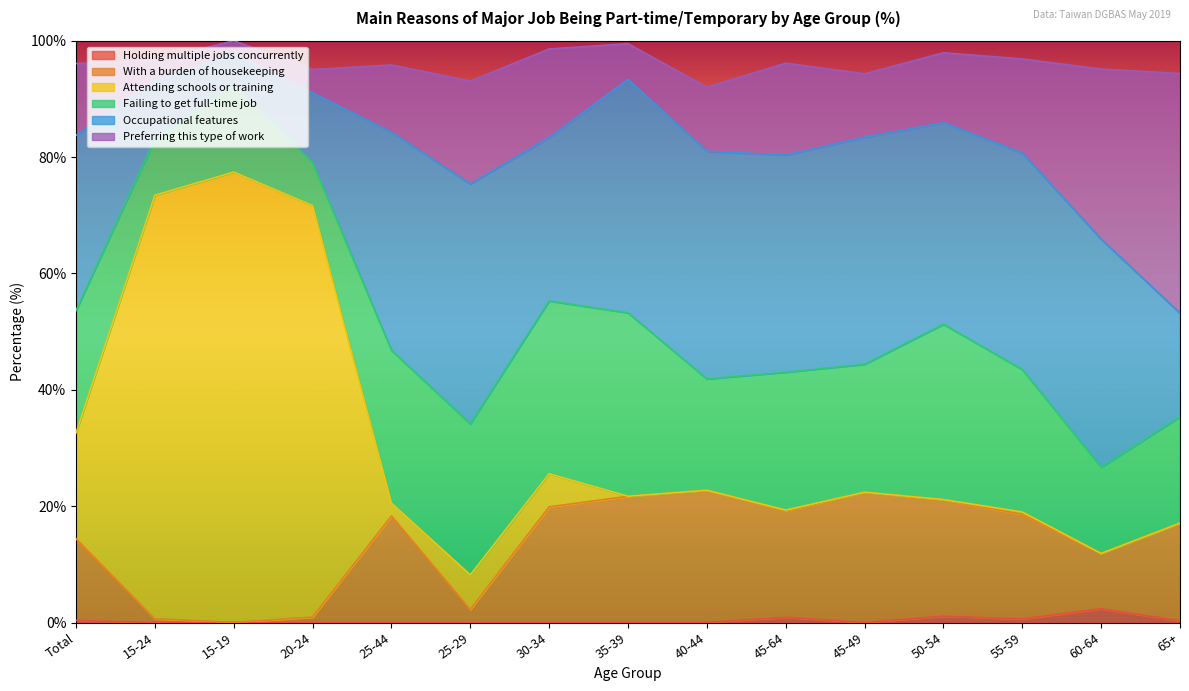

What is the difference between the Holding multiple jobs concurrently values at 60-64 and 30-34?

2.4